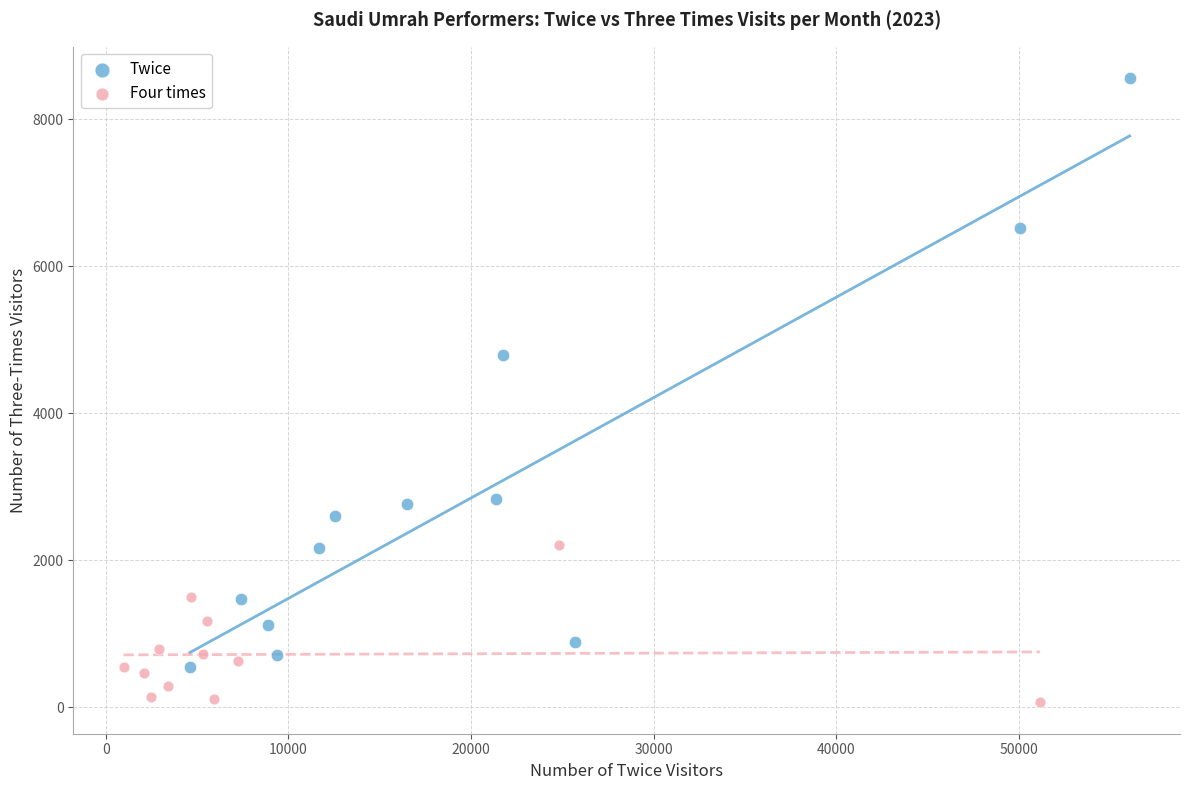

Which series reaches the minimum Y coordinate?

Four times